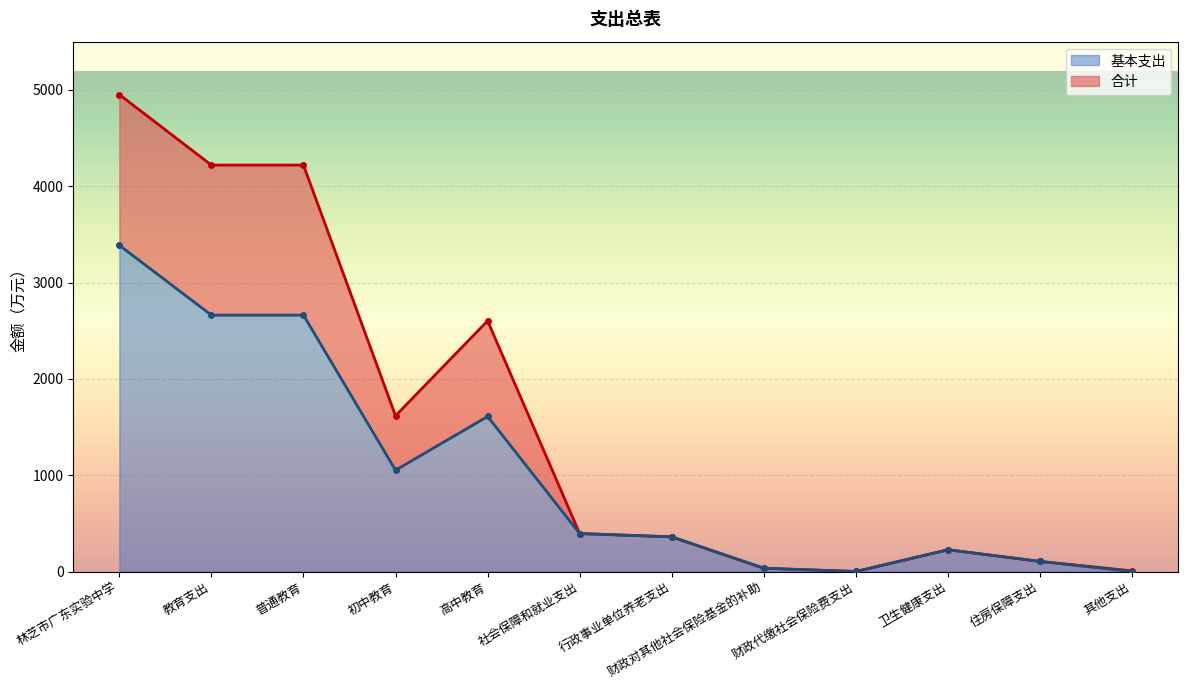

Which category has the lowest value across all series?

其他支出